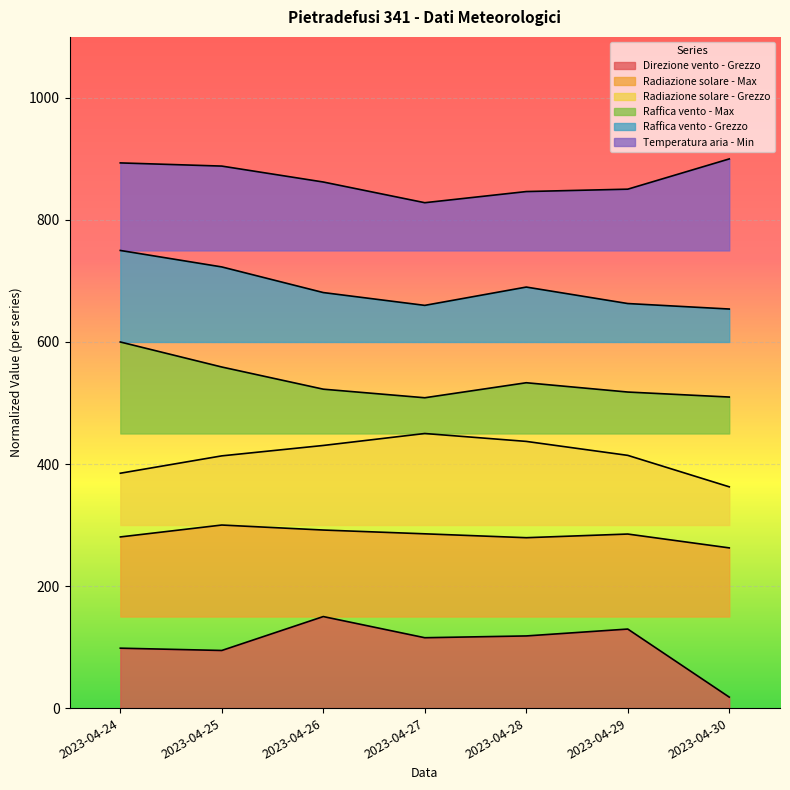

Which label corresponds to the largest value in the chart?

2023-04-30